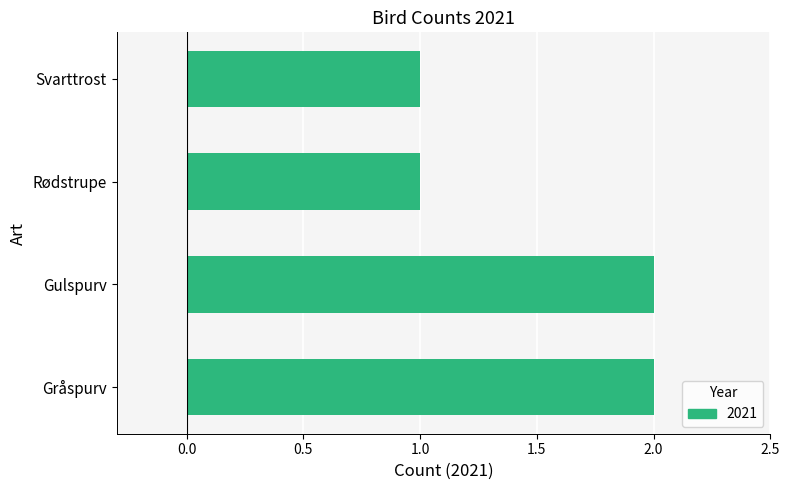

How many distinct data groups are displayed?

1